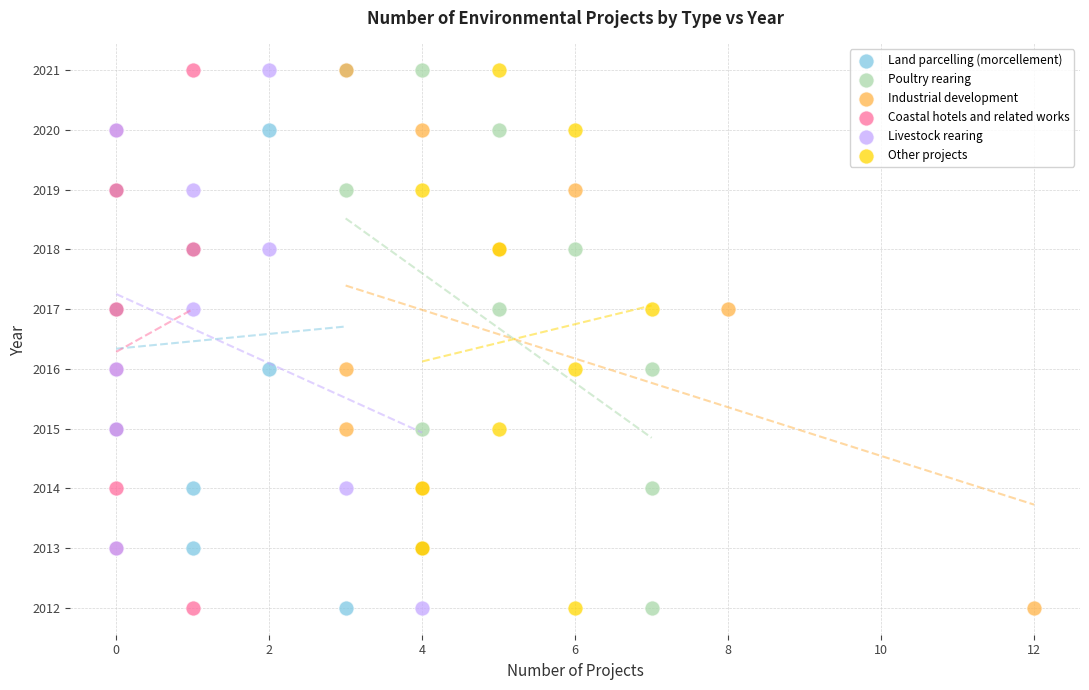

What are all the series names shown in the legend?

Land parcelling (morcellement), Poultry rearing, Industrial development, Coastal hotels and related works, Livestock rearing, Other projects